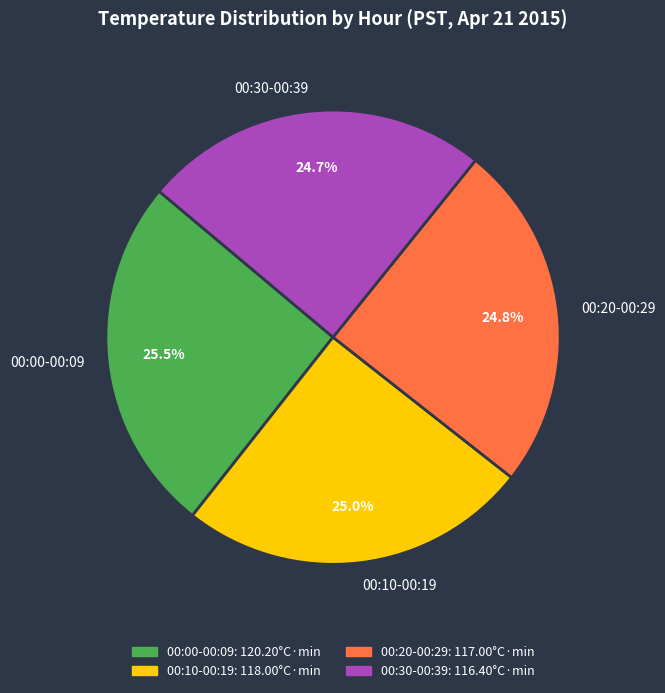

Approximately how many times larger is the value at 00:20-00:29 compared to 00:30-00:39?

1.0